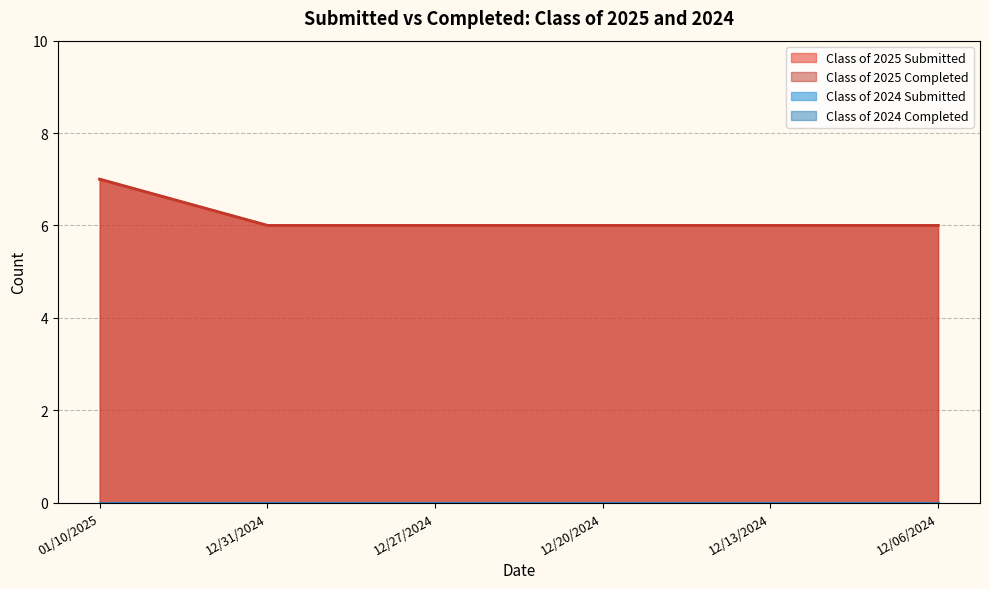

Does the chart have visible grid lines?

Yes